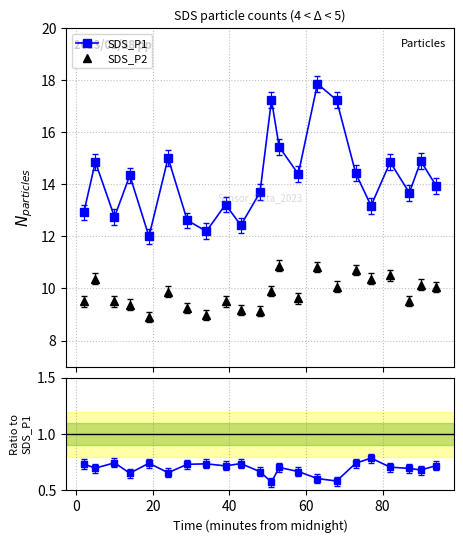

True or false: SDS_P2/SDS_P1 and SDS_P2 intersect in this chart.

False